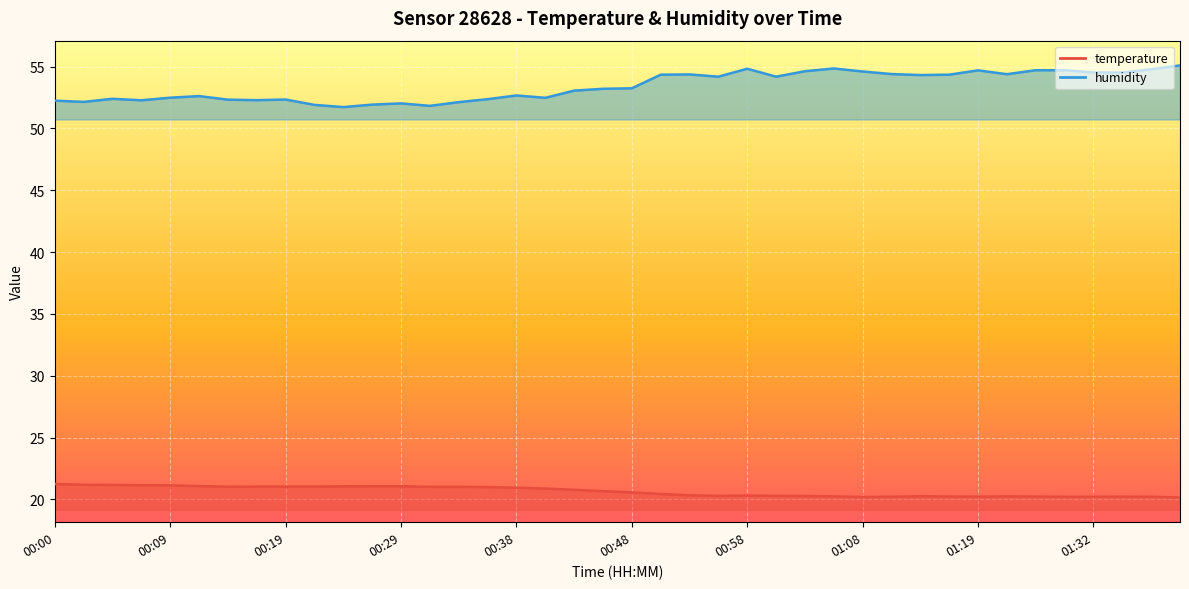

Is it true that humidity equals 54.8 at 00:58?

True